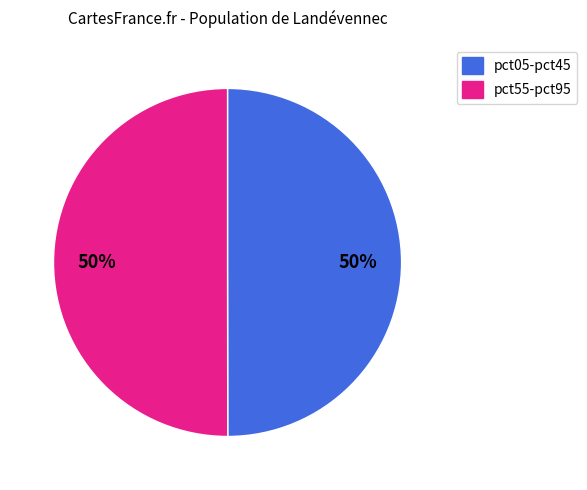

To the nearest percent, what is the average slice percentage?

50%